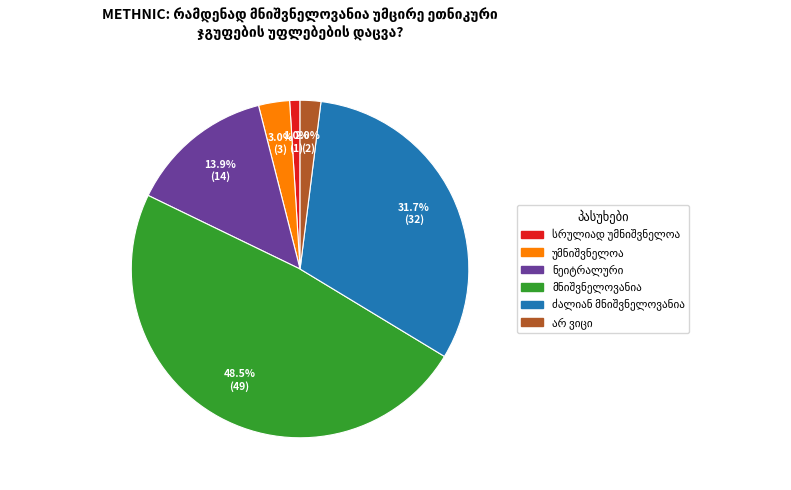

Does any single category account for the majority?

No